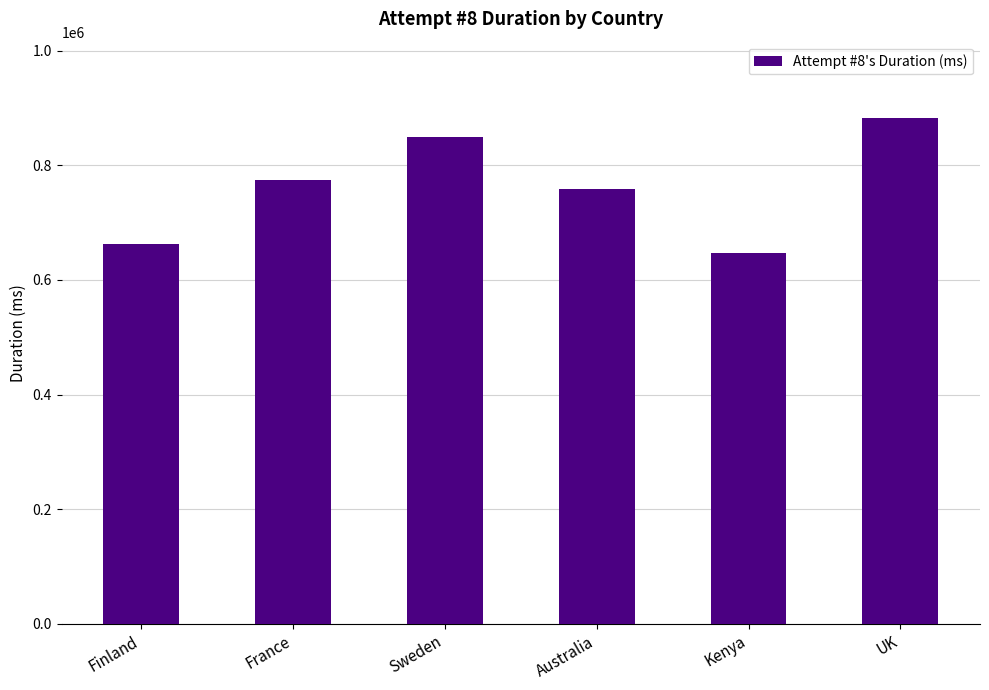

What value does the data have at UK, to the nearest 10?

883090